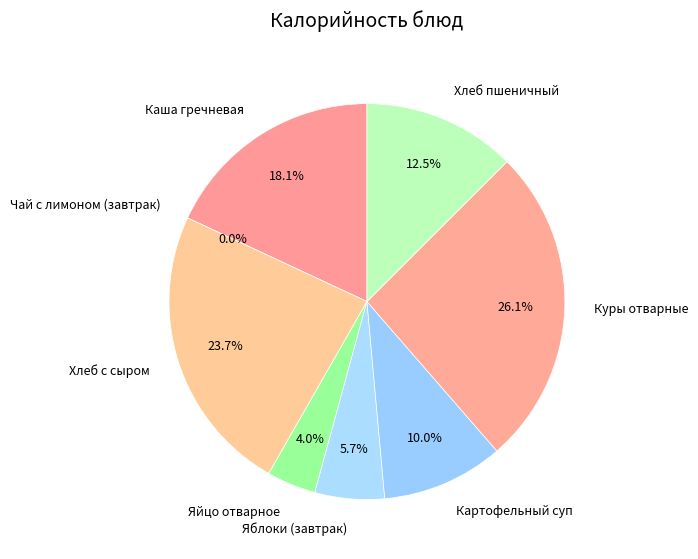

Does any single category account for the majority?

No